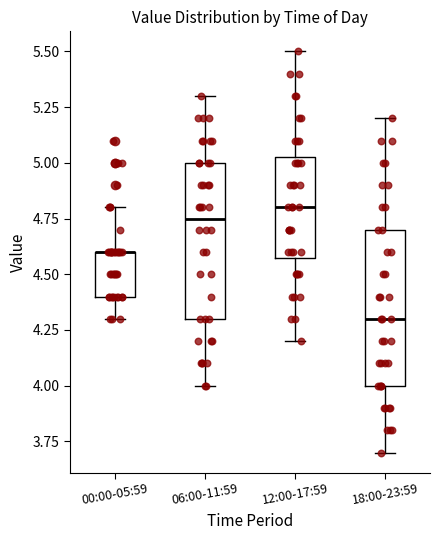

Where is the upper edge of the box for 06:00-11:59 on the y-axis? The values are not printed on the chart, so give them approximately, as read against the axis.

5.00